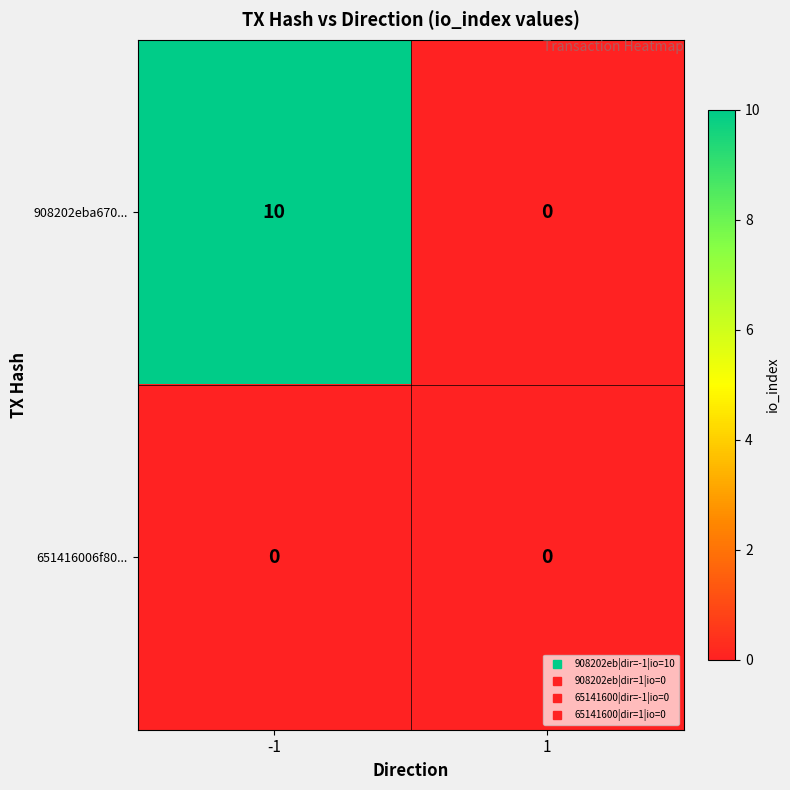

How many distinct data groups are displayed?

2